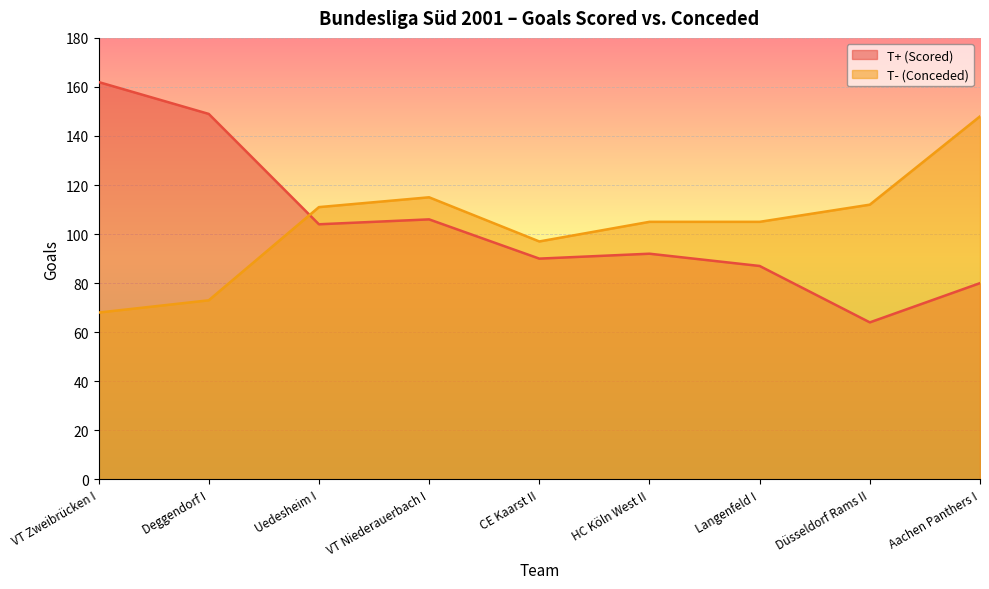

True or false: T+ (Scored) has a value of 106 at VT Niederauerbach I.

True